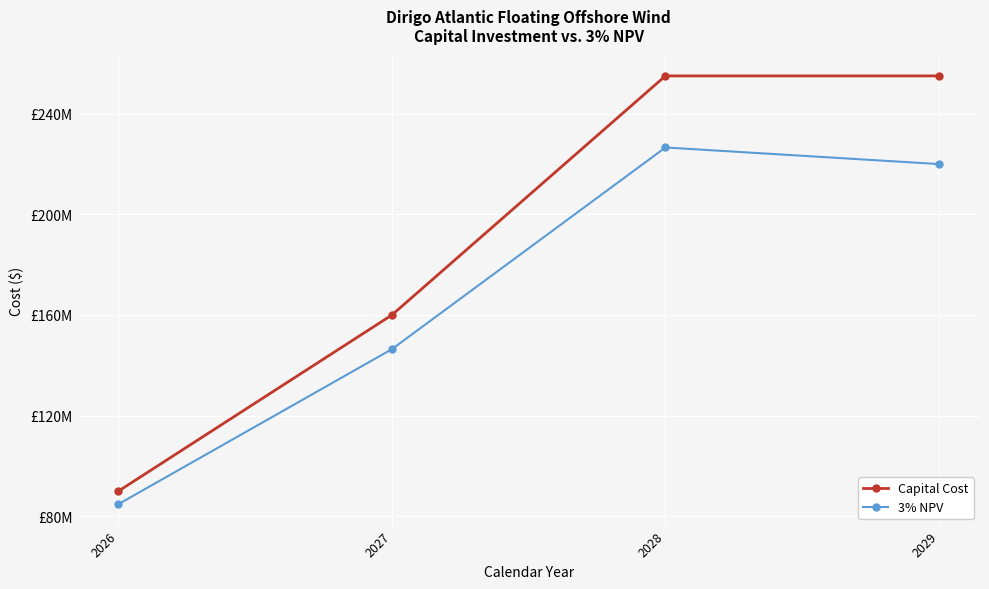

Does the chart have visible grid lines?

Yes